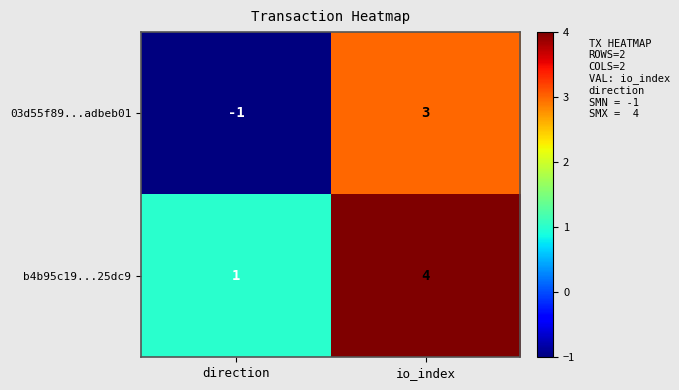

At which label is b4b95c19...25dc9 closest to 2?

direction